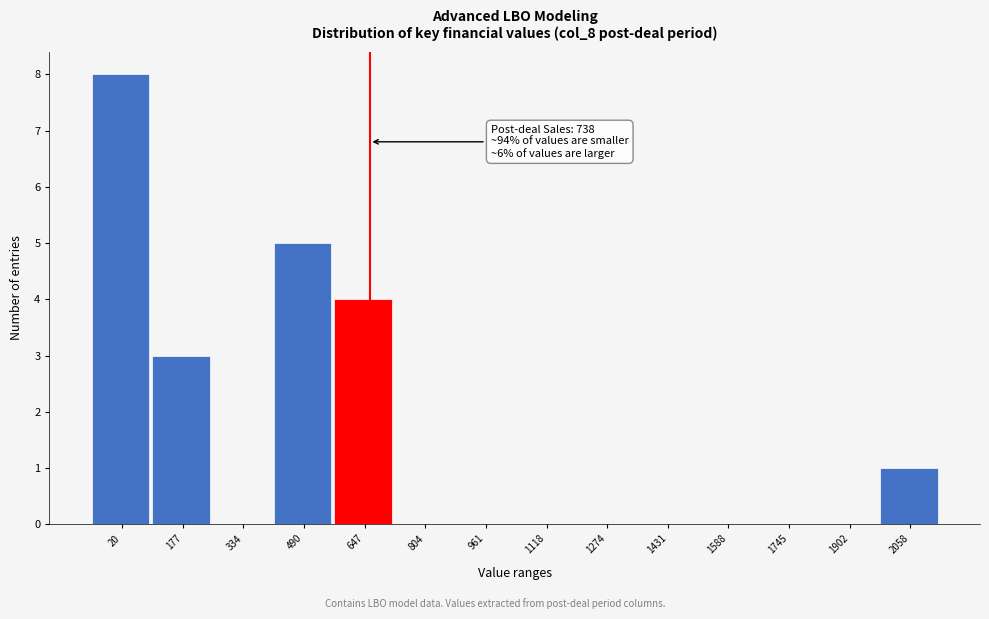

Reading right to left, list all the values displayed in this chart.

2058=1	1902=0	1745=0	1588=0	1431=0	1274=0	1118=0	961=0	804=0	647=4	490=5	334=0	177=3	20=8